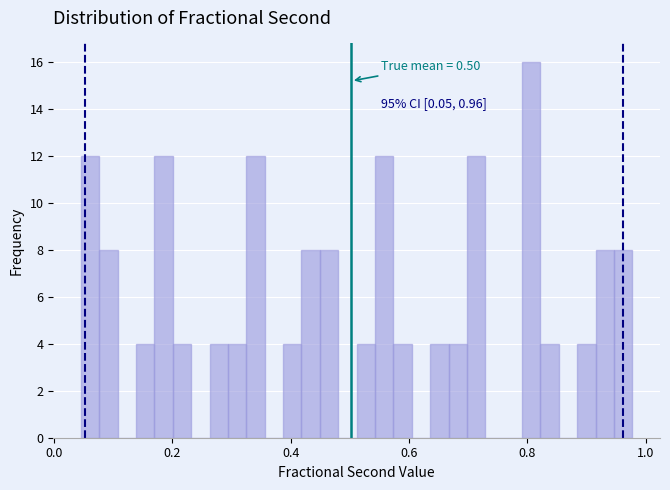

Read against the x-axis, roughly where is the centre of the tallest bar?

0.80